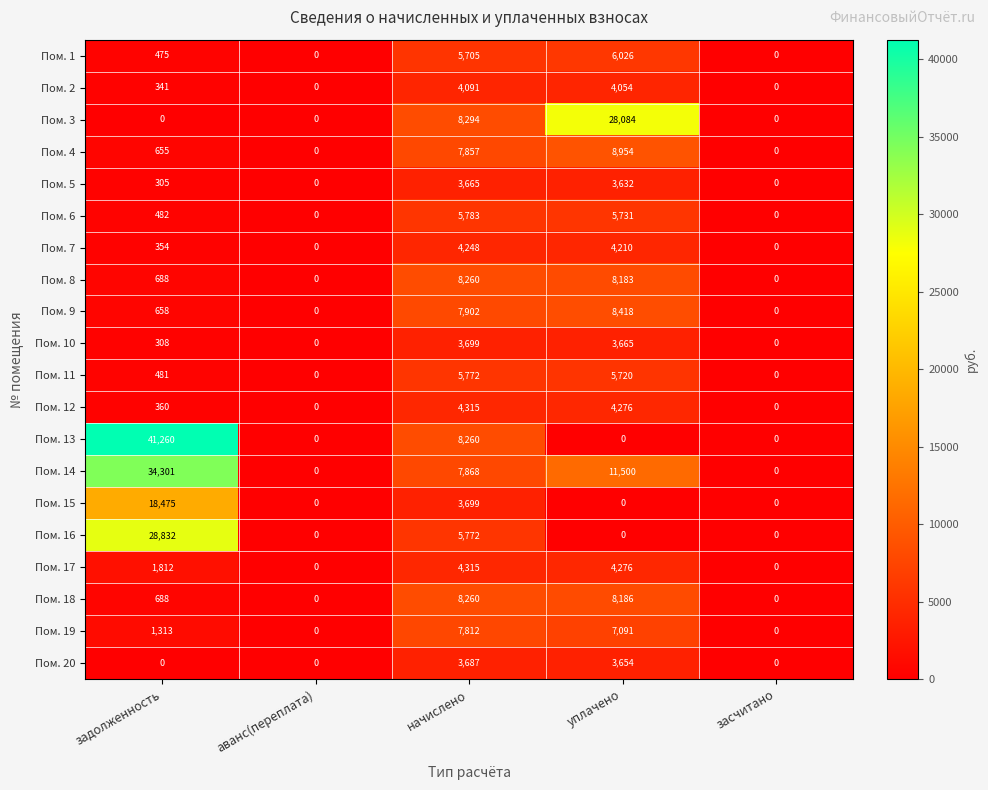

Is it true that Пом. 11 equals 0 at аванс(переплата)?

True